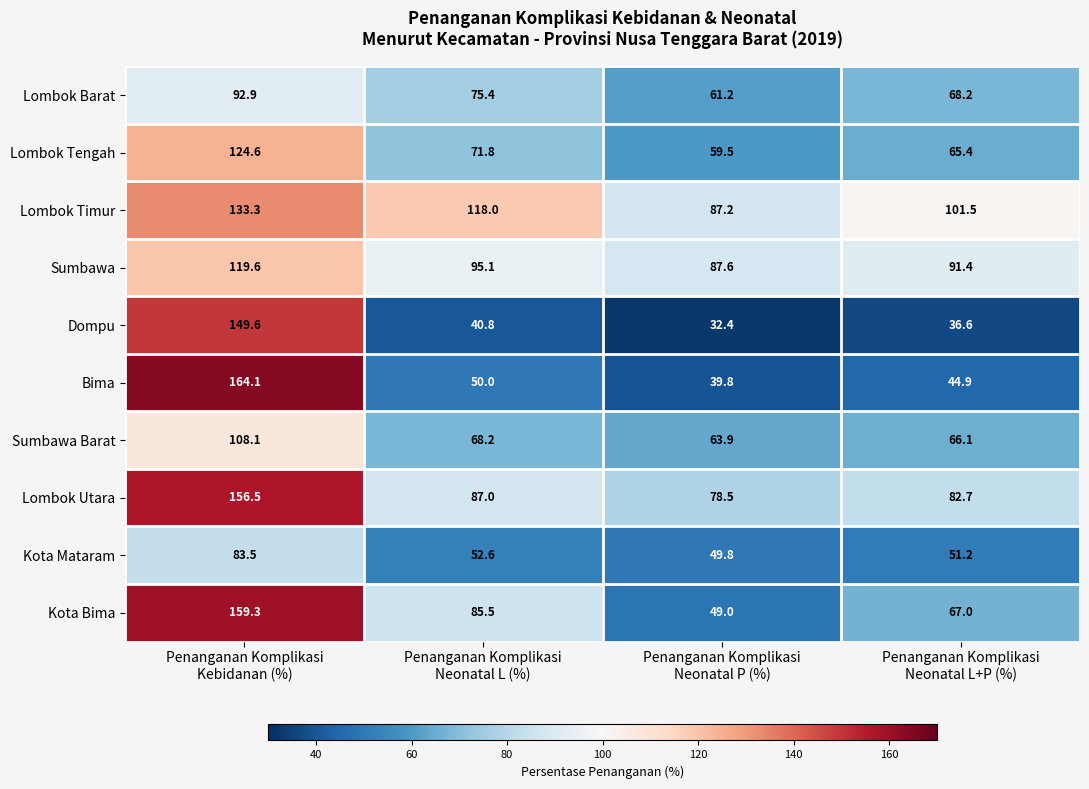

Which series has the largest total across all categories?

Lombok Timur